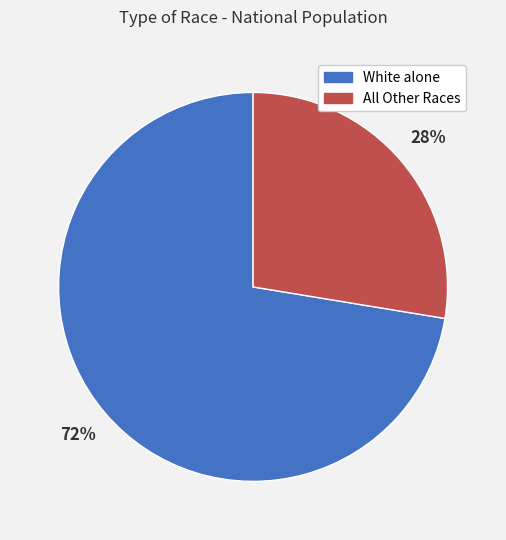

To the nearest percent, what is the average slice percentage?

50%